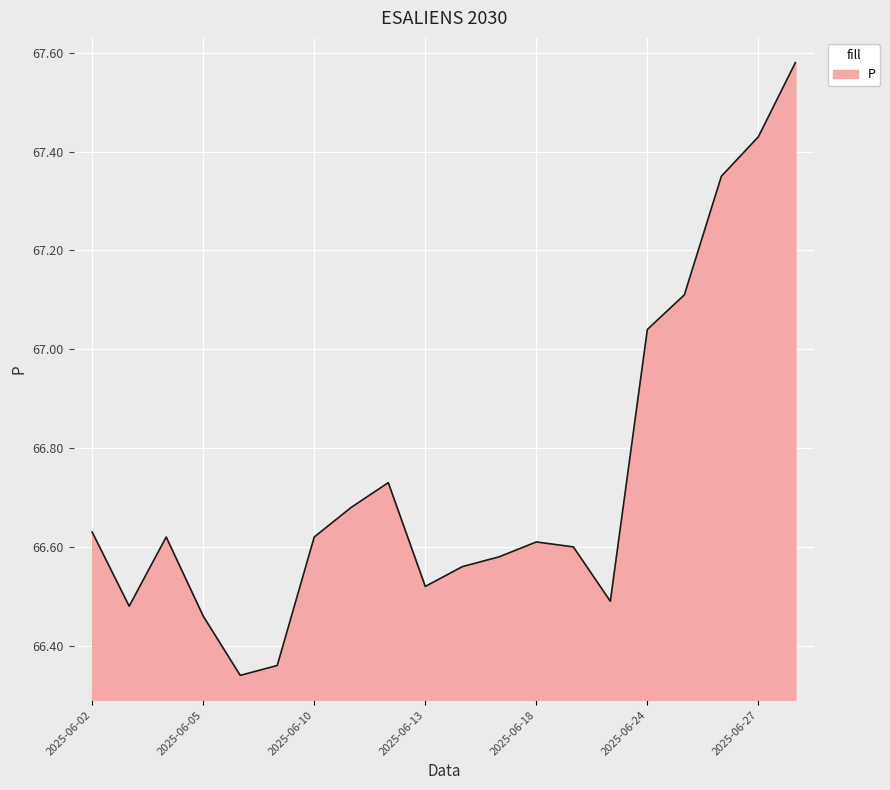

What is the ratio of the value at 2025-06-05 to the value at 2025-06-18?

1.0